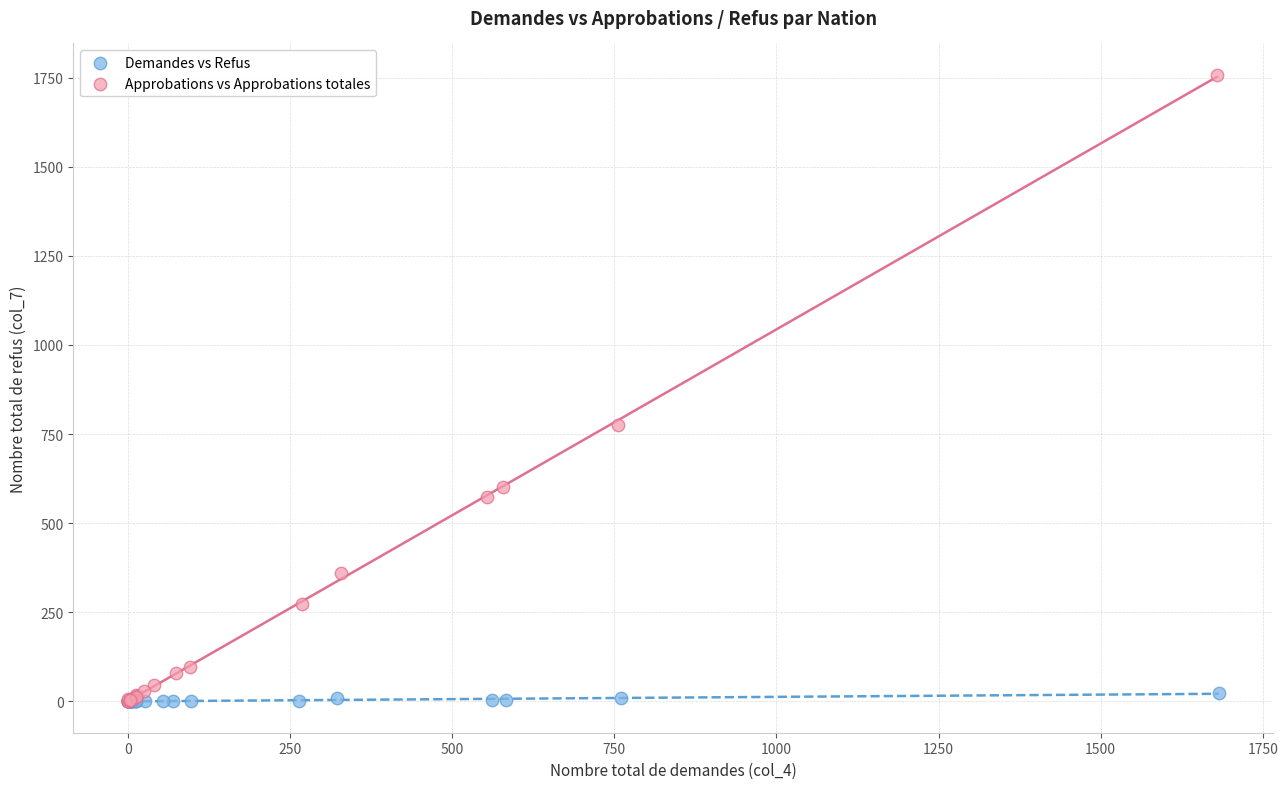

Which series has the largest Y range (max minus min)?

Approbations vs Approbations totales